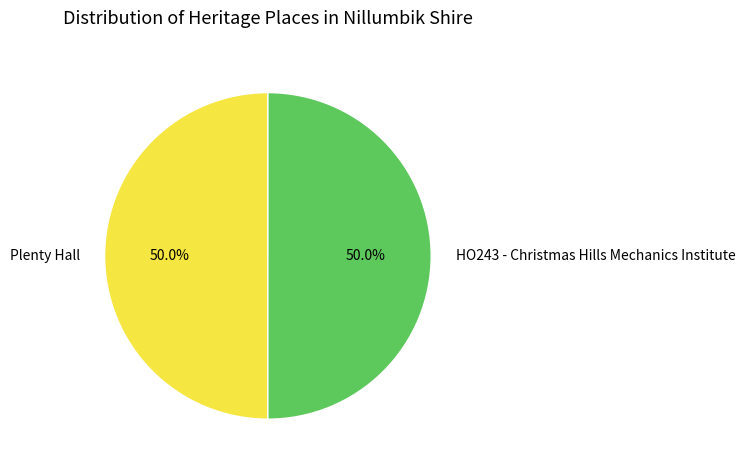

What portion of the pie excludes HO243 - Christmas Hills Mechanics Institute?

50.0%